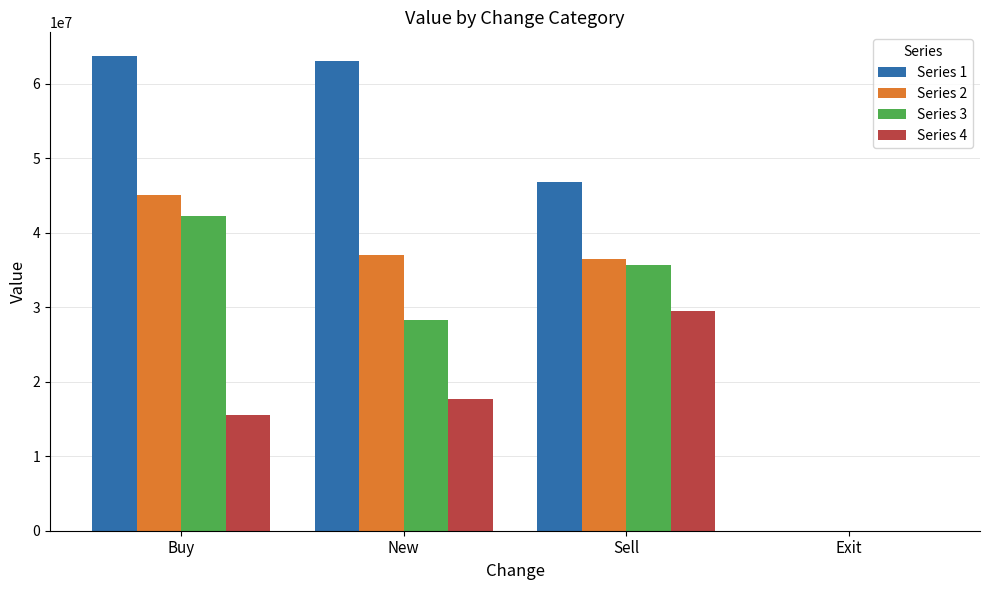

What are all the series names shown in the legend?

Series 1, Series 2, Series 3, Series 4